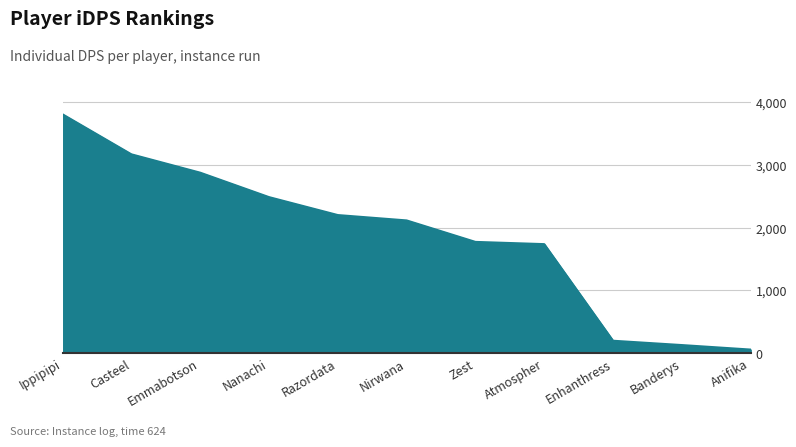

True or false: the data shows 5623.5 at Casteel.

False